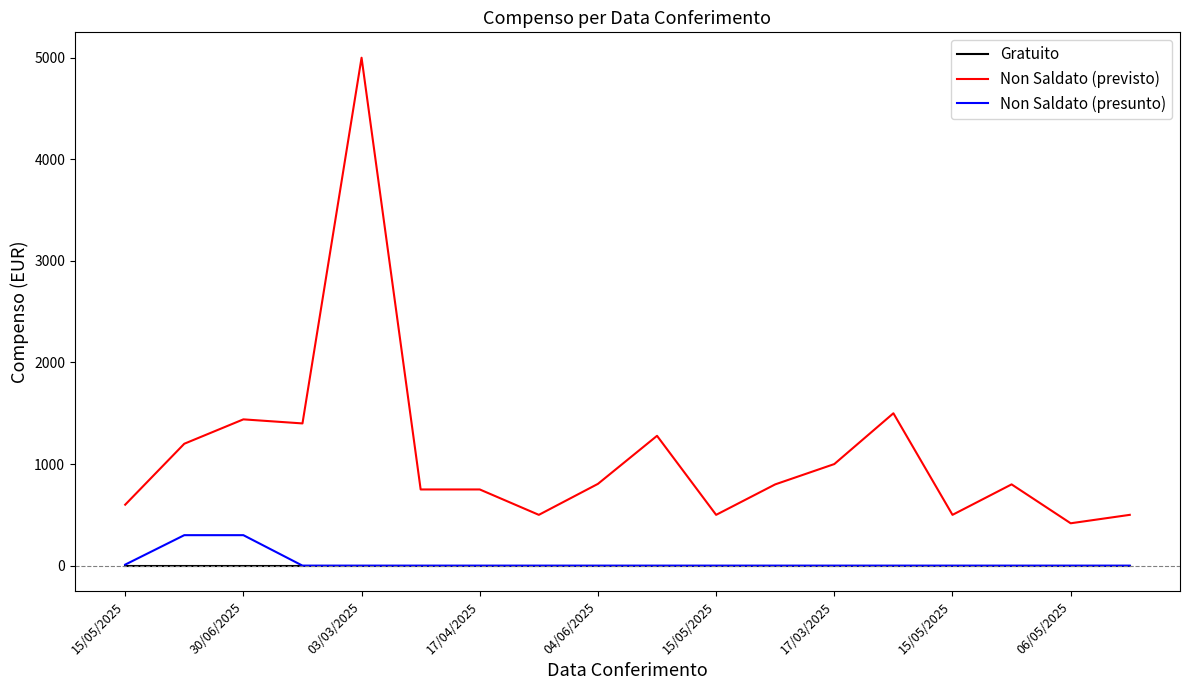

What is the lowest value of the Non Saldato (previsto) series?

417.0